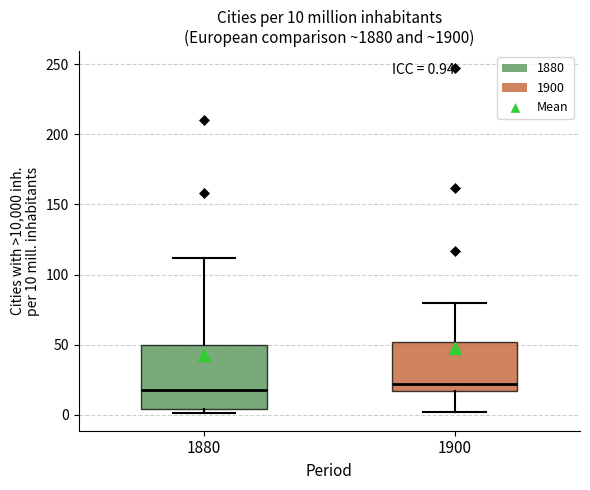

Comparing the boxes themselves (not the whiskers), which one is the tallest?

1880